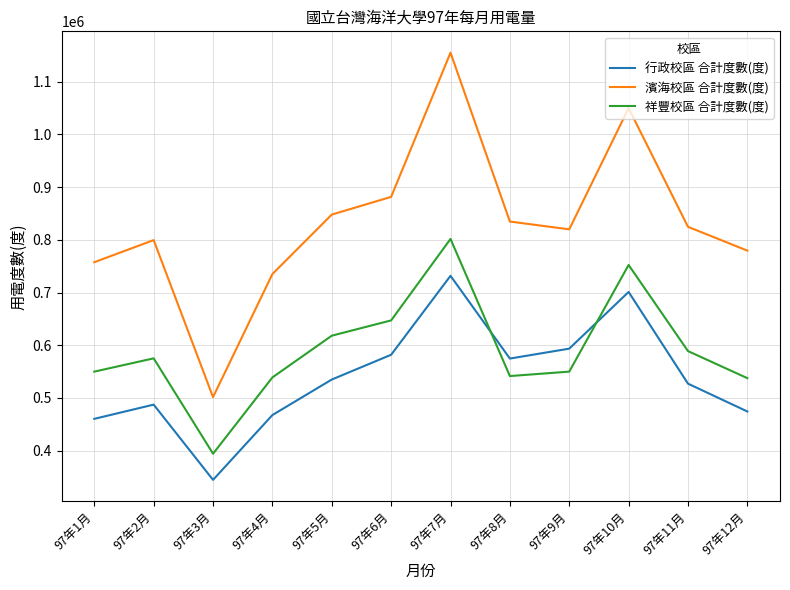

At which category is the sum across all series the highest?

97年7月